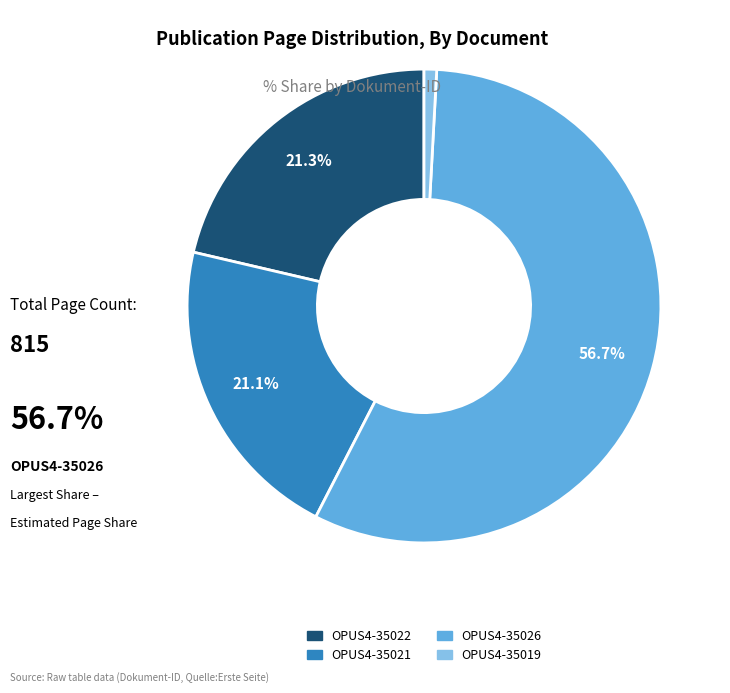

What is the total percentage of OPUS4-35022 and OPUS4-35026?

78.0%